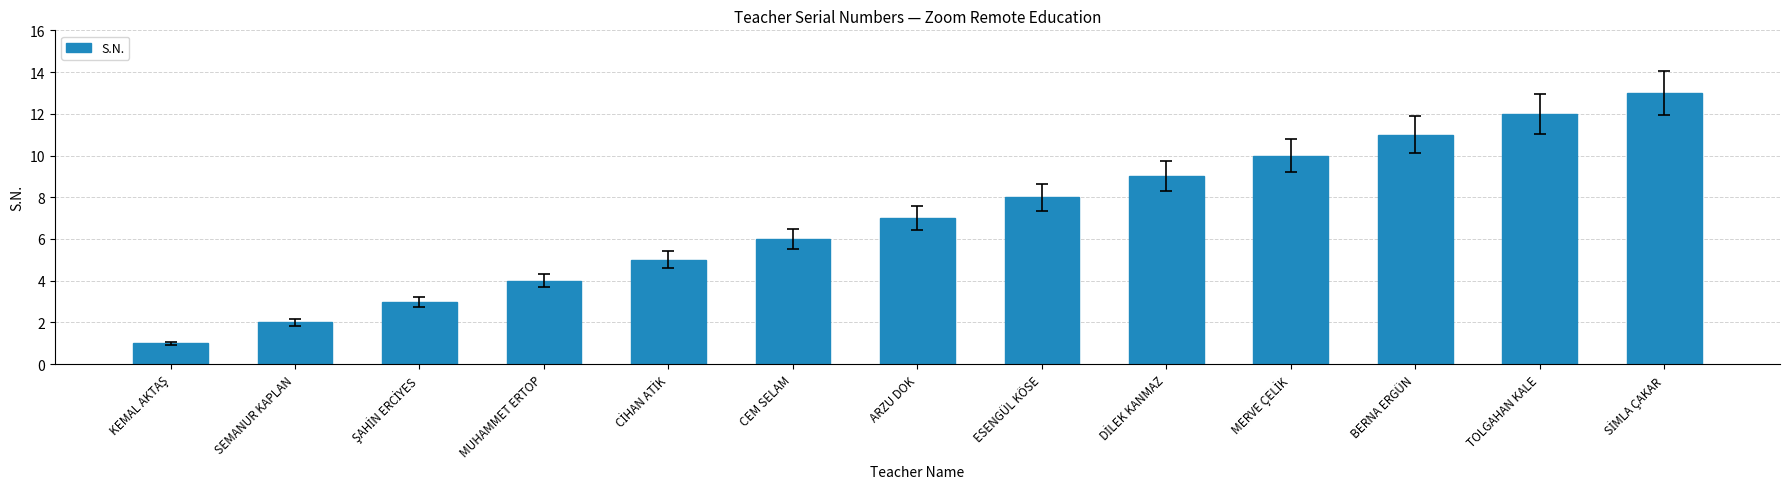

The value at CEM SELAM is 6. True or false?

True